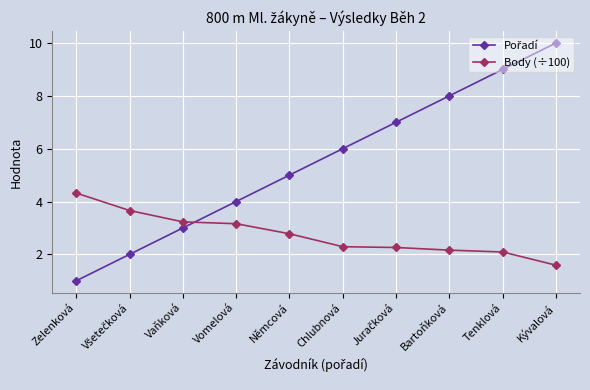

What is the total value across all series at Kývalová?

11.6